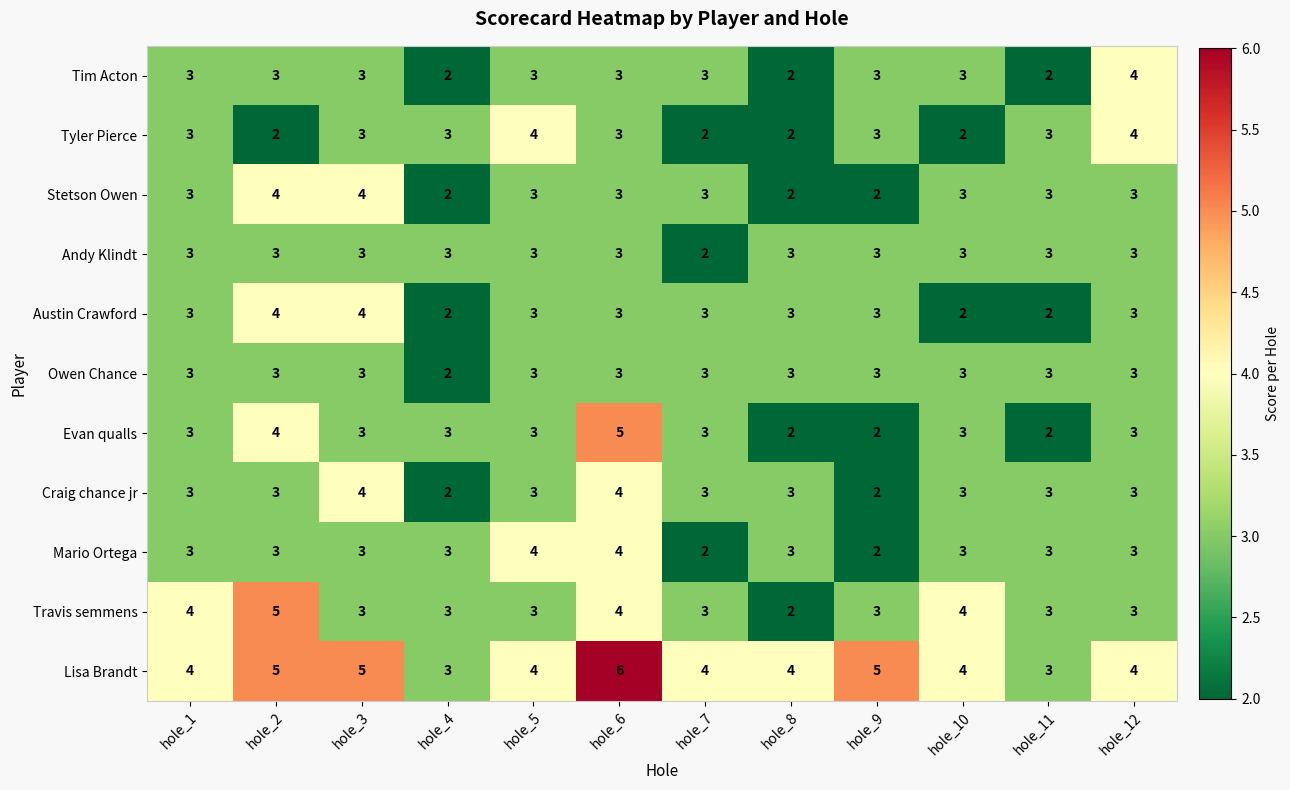

What is the sum of the Stetson Owen values at hole_10 and hole_9?

5